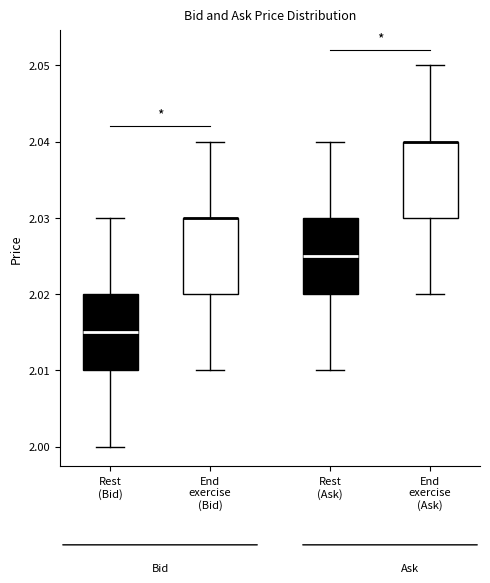

Reading left to right, read every box against the y-axis: the position of its median line, the range the box covers, and the ends of its whiskers. The values are not printed on the chart, so give them approximately, as read against the axis.

Rest (Bid): median 2.015, box 2.010 to 2.020, whiskers 2.000 to 2.030
End exercise (Bid): median 2.030 (drawn on the box's upper edge), box 2.020 to 2.030, whiskers 2.010 to 2.040
Rest (Ask): median 2.025, box 2.020 to 2.030, whiskers 2.010 to 2.040
End exercise (Ask): median 2.040 (drawn on the box's upper edge), box 2.030 to 2.040, whiskers 2.020 to 2.050